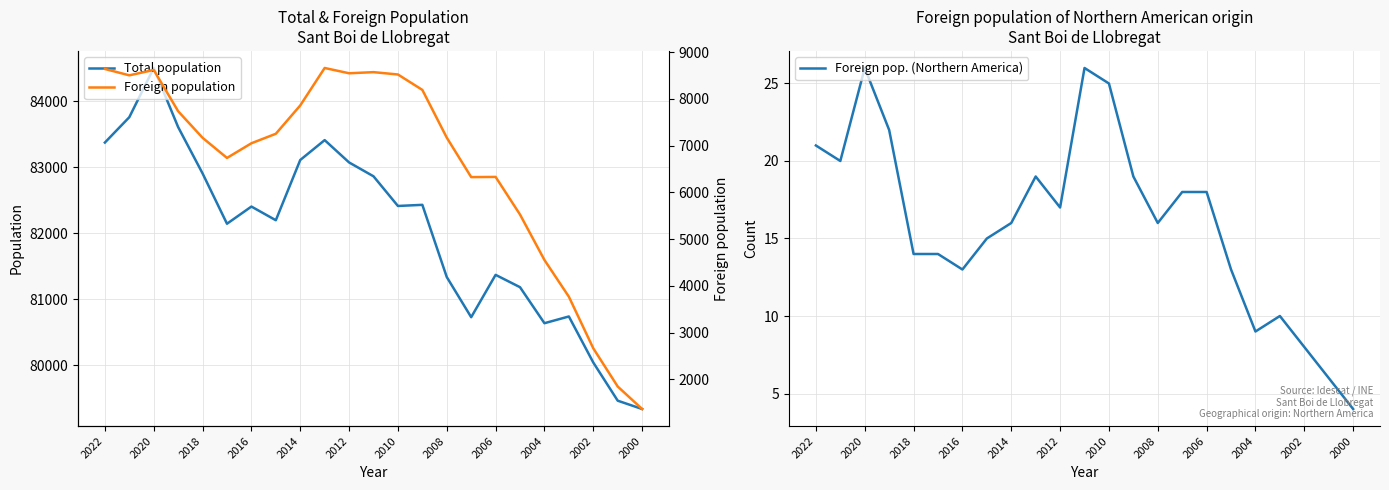

At how many categories does at least one series exceed 18545?

23